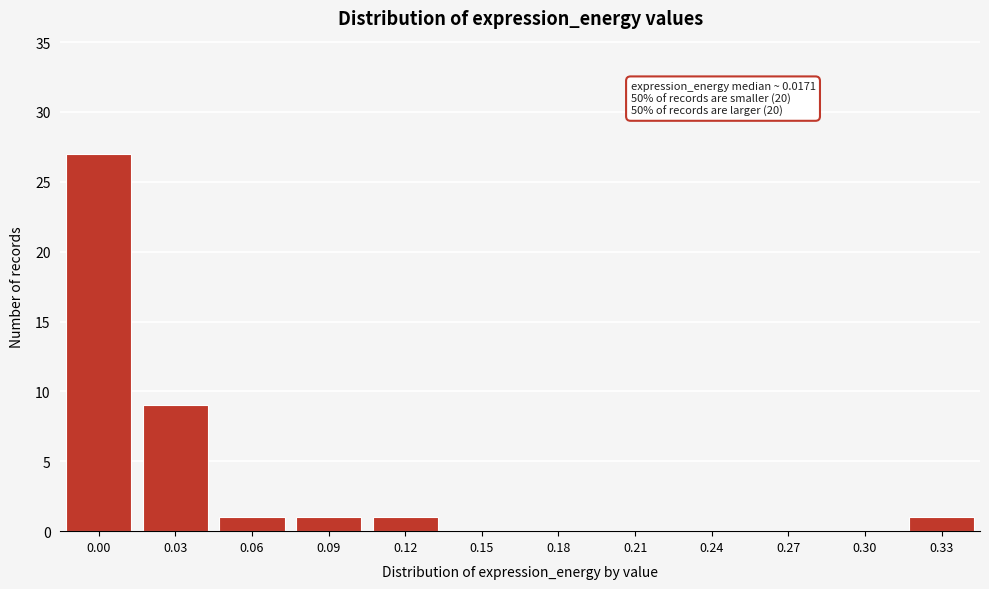

Reading left to right, list all the values displayed in this chart.

0.00=27	0.03=9	0.06=1	0.09=1	0.12=1	0.15=0	0.18=0	0.21=0	0.24=0	0.27=0	0.30=0	0.33=1